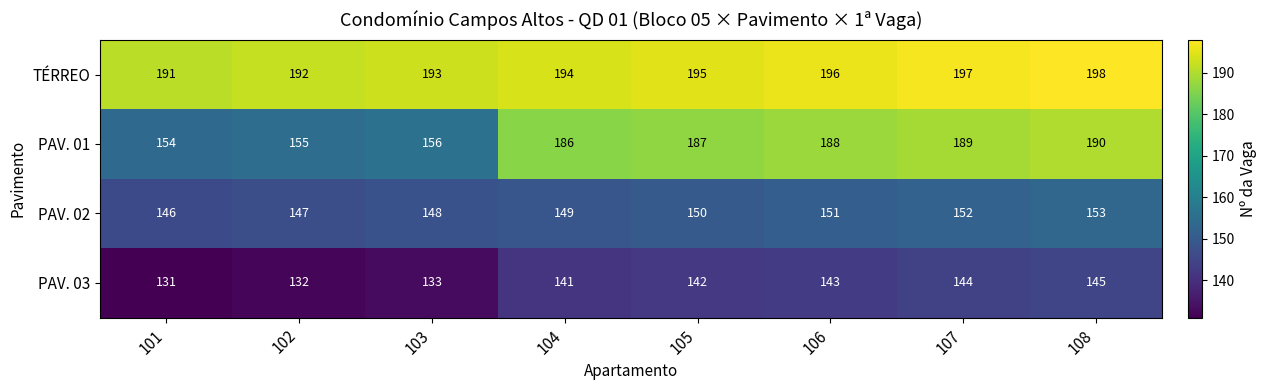

What is the smallest value displayed?

131